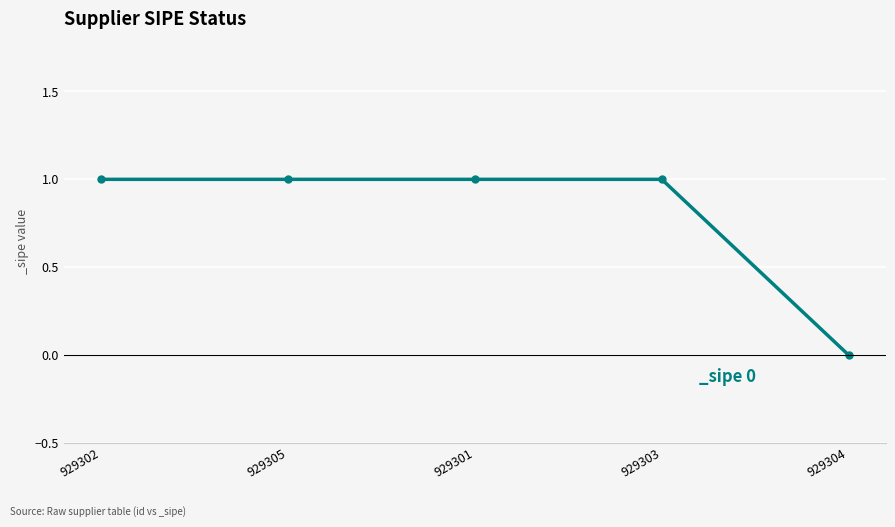

Reading right to left, what are all the values shown in this chart?

929304=0	929303=1	929301=1	929305=1	929302=1